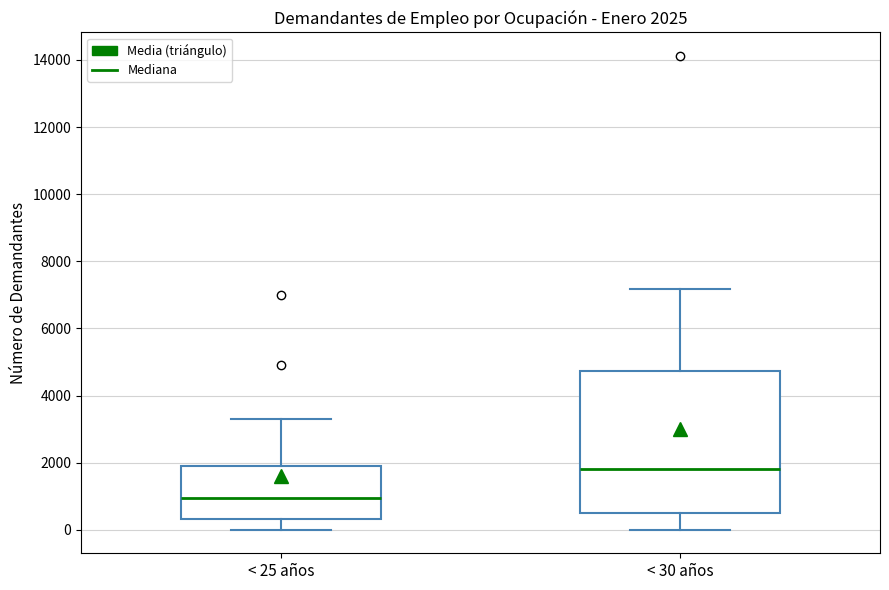

Comparing the boxes themselves (not the whiskers), which one is the tallest?

< 30 años